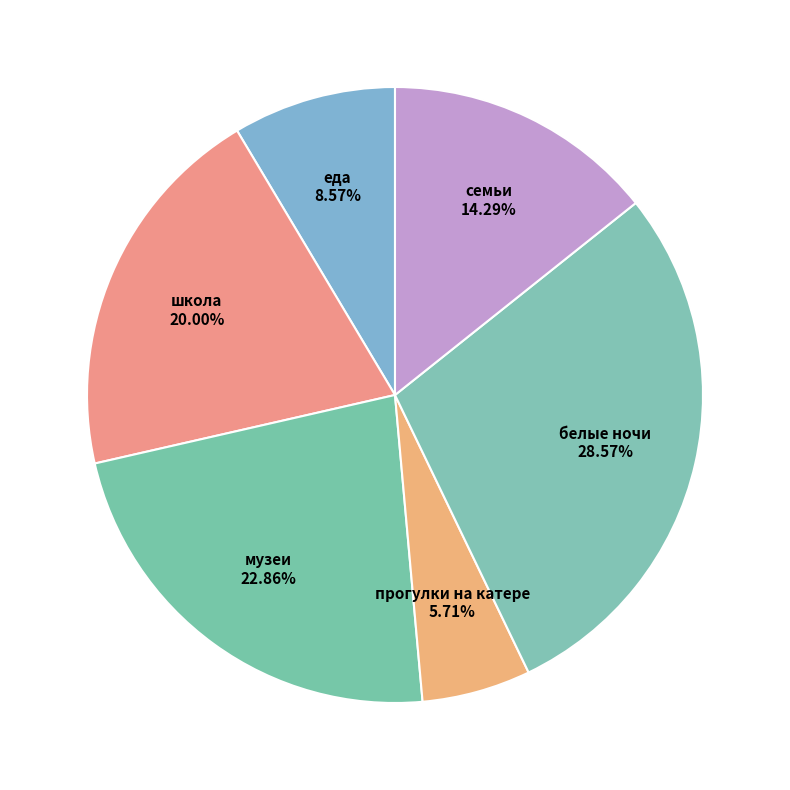

What is the largest slice in the pie chart?

белые ночи